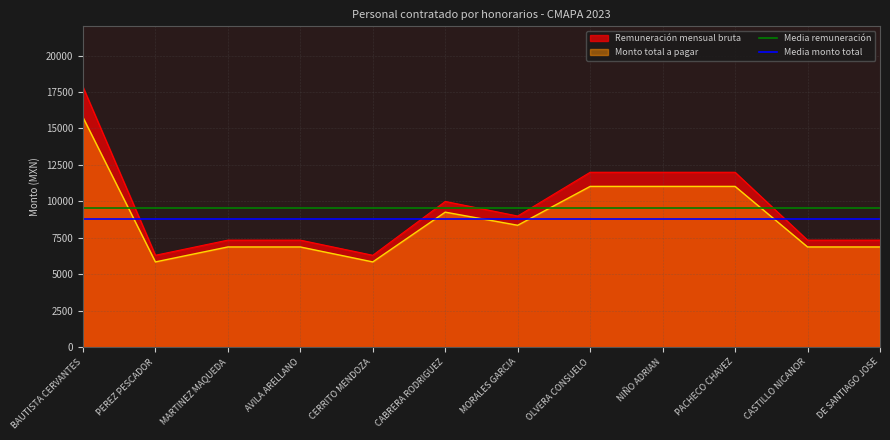

At which category does the chart reach its peak across all series?

BAUTISTA CERVANTES